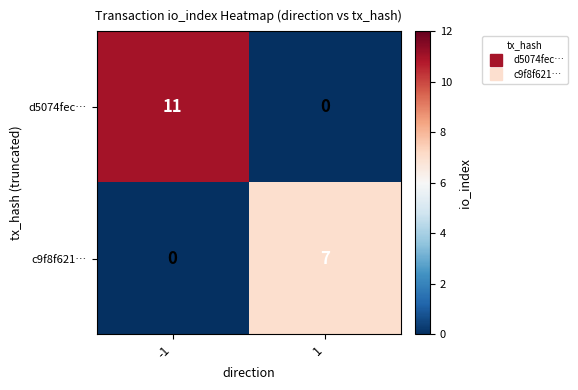

What is the maximum value shown in the chart?

11